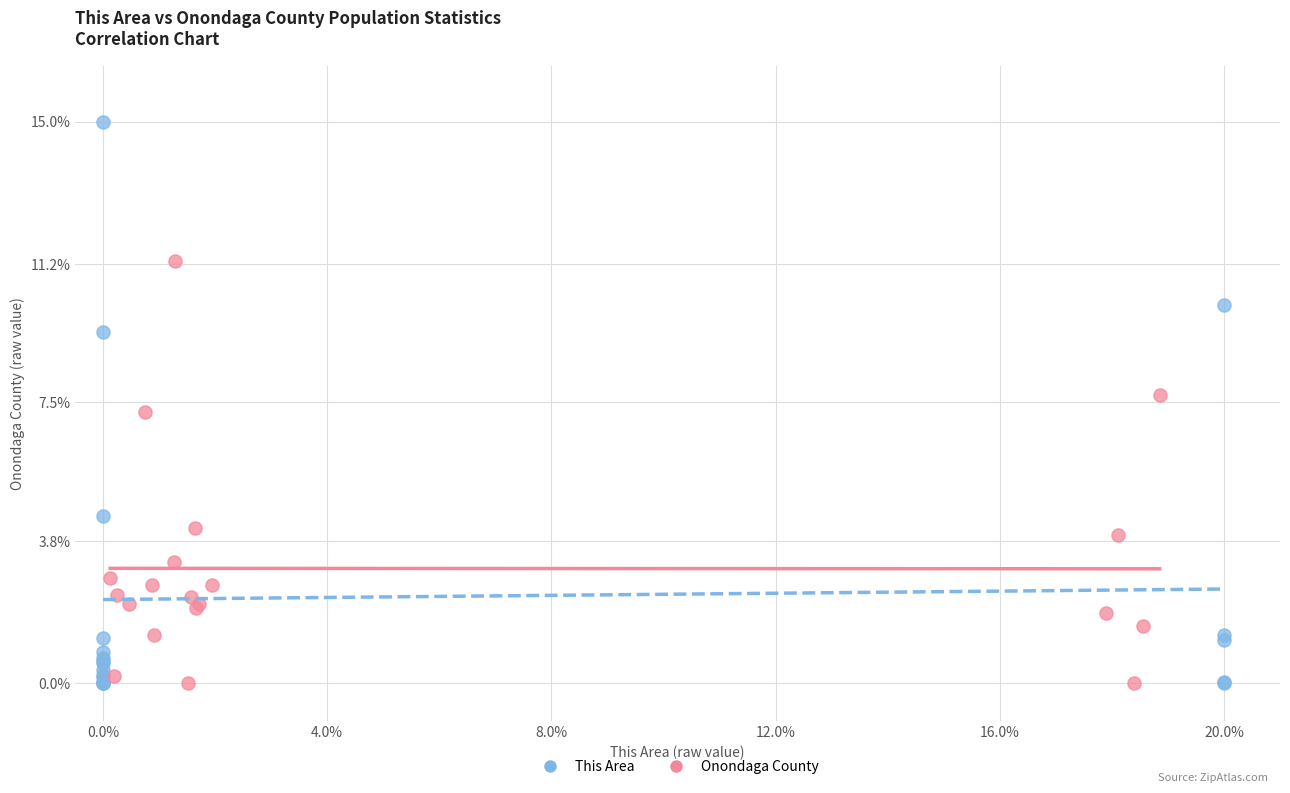

Which series reaches the maximum Y coordinate?

This Area